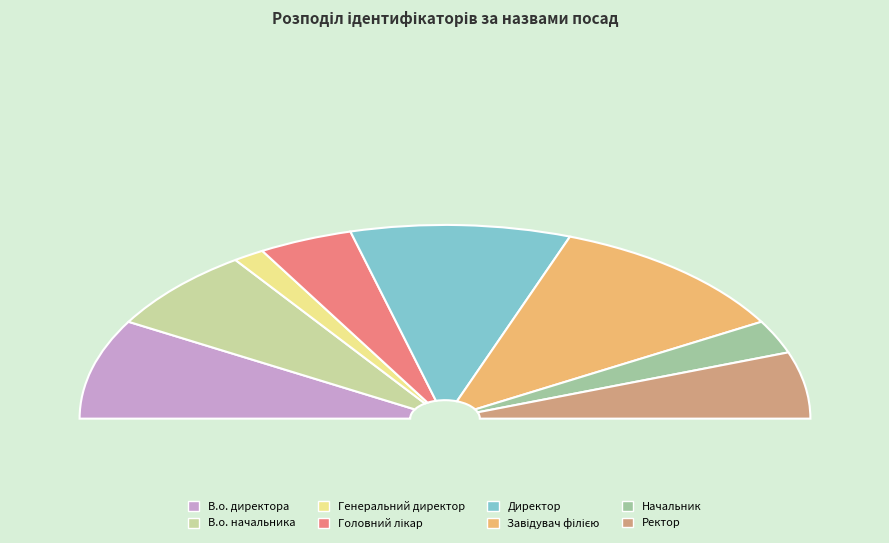

To the nearest percent, what portion does Начальник represent?

6%